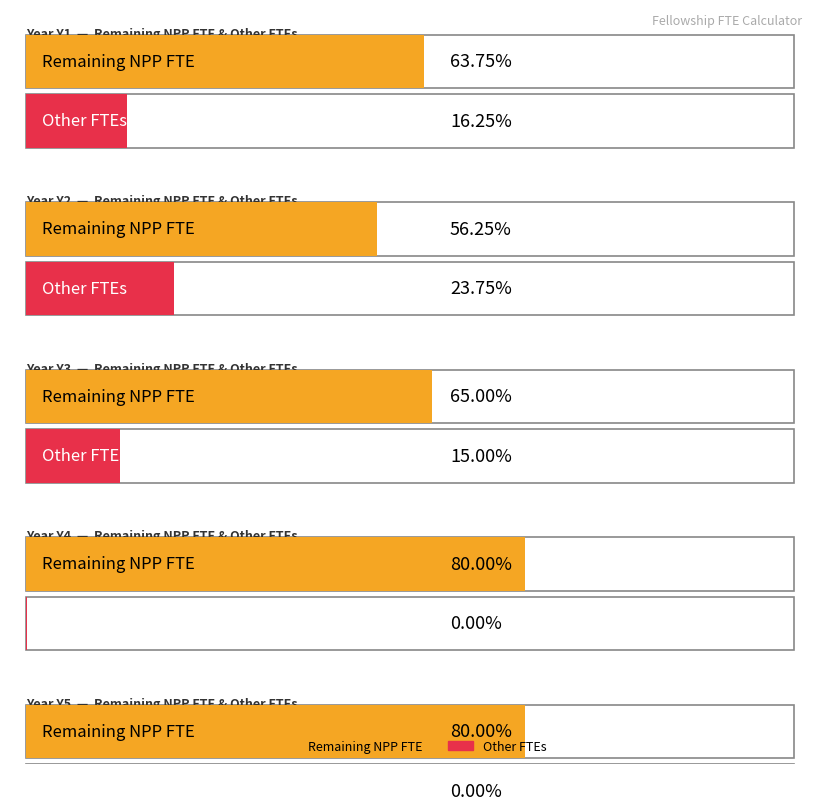

Reading left to right, extract all data points from this chart.

Remaining NPP FTE: 0.6	0.6	0.7	0.8	0.8
Other FTEs: 0.2	0.2	0.1	0.0	0.0